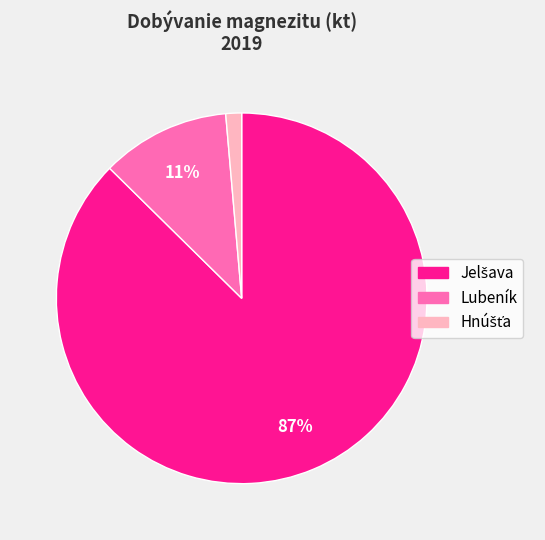

To the nearest percent, what portion does Lubeník represent?

11%